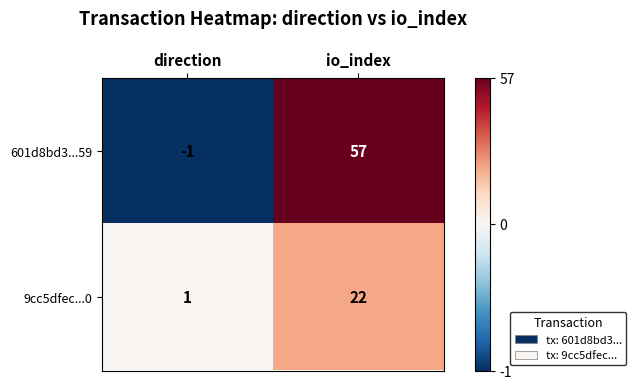

The 9cc5dfec...0 series shows 0 at direction. True or false?

False